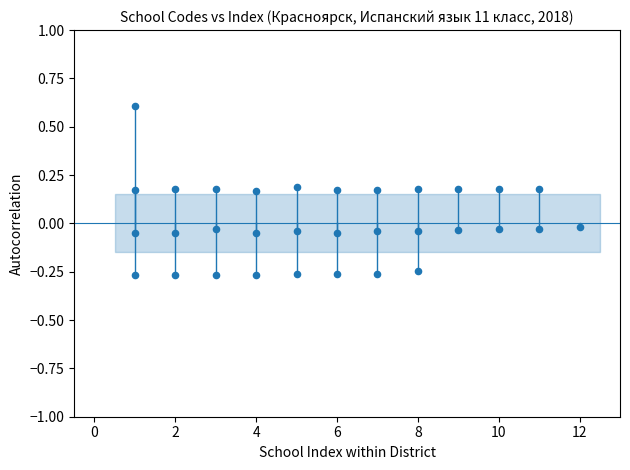

What is the range of X values (max minus min)?

11.0